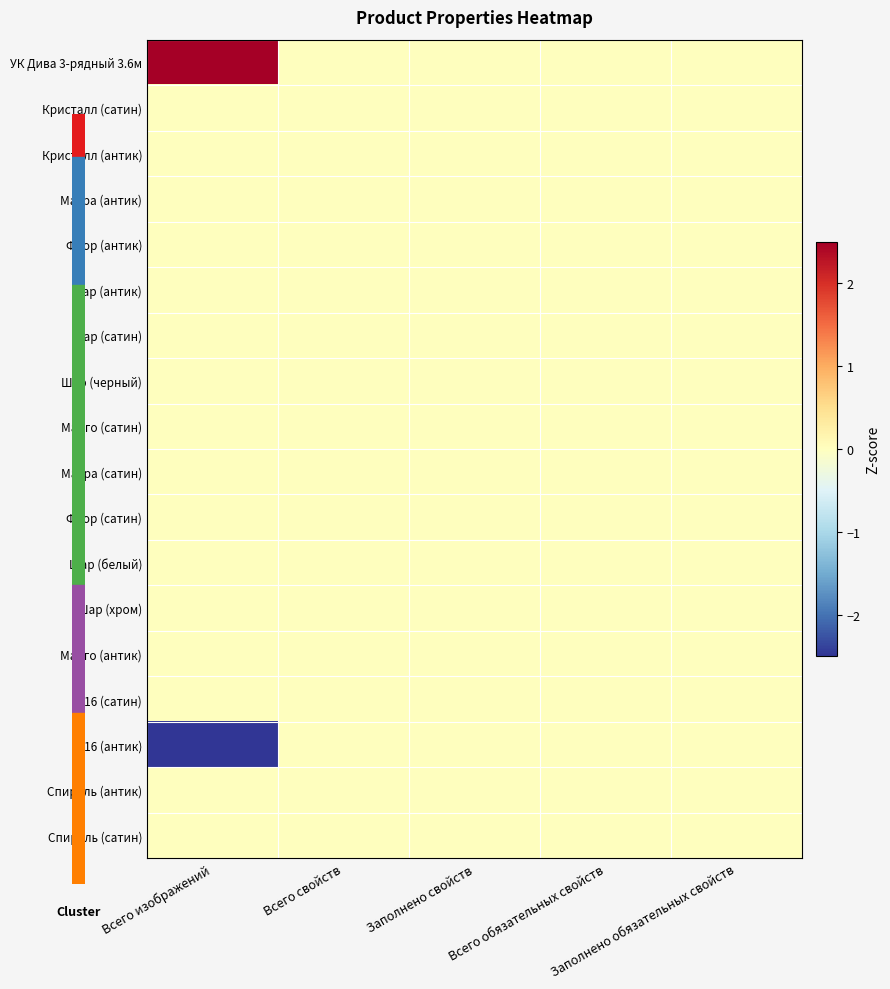

Reading left to right, transcribe all the data shown in this chart.

УК Дива 3-рядный 3.6м: Всего изображений=3	Всего свойств=0	Заполнено свойств=0	Всего обязательных свойств=0	Заполнено обязательных свойств=0
Кристалл (сатин): Всего изображений=0	Всего свойств=0	Заполнено свойств=0	Всего обязательных свойств=0	Заполнено обязательных свойств=0
Кристалл (антик): Всего изображений=0	Всего свойств=0	Заполнено свойств=0	Всего обязательных свойств=0	Заполнено обязательных свойств=0
Маура (антик): Всего изображений=0	Всего свойств=0	Заполнено свойств=0	Всего обязательных свойств=0	Заполнено обязательных свойств=0
Флор (антик): Всего изображений=0	Всего свойств=0	Заполнено свойств=0	Всего обязательных свойств=0	Заполнено обязательных свойств=0
Шар (антик): Всего изображений=0	Всего свойств=0	Заполнено свойств=0	Всего обязательных свойств=0	Заполнено обязательных свойств=0
Шар (сатин): Всего изображений=0	Всего свойств=0	Заполнено свойств=0	Всего обязательных свойств=0	Заполнено обязательных свойств=0
Шар (черный): Всего изображений=0	Всего свойств=0	Заполнено свойств=0	Всего обязательных свойств=0	Заполнено обязательных свойств=0
Марго (сатин): Всего изображений=0	Всего свойств=0	Заполнено свойств=0	Всего обязательных свойств=0	Заполнено обязательных свойств=0
Маура (сатин): Всего изображений=0	Всего свойств=0	Заполнено свойств=0	Всего обязательных свойств=0	Заполнено обязательных свойств=0
Флор (сатин): Всего изображений=0	Всего свойств=0	Заполнено свойств=0	Всего обязательных свойств=0	Заполнено обязательных свойств=0
Шар (белый): Всего изображений=0	Всего свойств=0	Заполнено свойств=0	Всего обязательных свойств=0	Заполнено обязательных свойств=0
Шар (хром): Всего изображений=0	Всего свойств=0	Заполнено свойств=0	Всего обязательных свойств=0	Заполнено обязательных свойств=0
Марго (антик): Всего изображений=0	Всего свойств=0	Заполнено свойств=0	Всего обязательных свойств=0	Заполнено обязательных свойств=0
D16 (сатин): Всего изображений=0	Всего свойств=0	Заполнено свойств=0	Всего обязательных свойств=0	Заполнено обязательных свойств=0
D16 (антик): Всего изображений=-3	Всего свойств=0	Заполнено свойств=0	Всего обязательных свойств=0	Заполнено обязательных свойств=0
Спираль (антик): Всего изображений=0	Всего свойств=0	Заполнено свойств=0	Всего обязательных свойств=0	Заполнено обязательных свойств=0
Спираль (сатин): Всего изображений=0	Всего свойств=0	Заполнено свойств=0	Всего обязательных свойств=0	Заполнено обязательных свойств=0